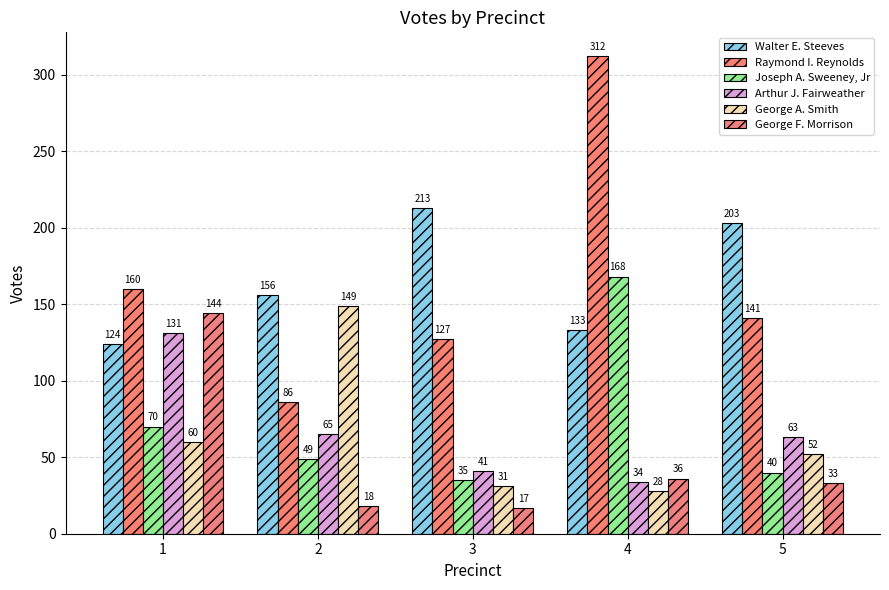

Reading right to left, list all the values displayed in this chart.

Walter E. Steeves: 203	133	213	156	124
Raymond I. Reynolds: 141	312	127	86	160
Joseph A. Sweeney, Jr: 40	168	35	49	70
Arthur J. Fairweather: 63	34	41	65	131
George A. Smith: 52	28	31	149	60
George F. Morrison: 33	36	17	18	144